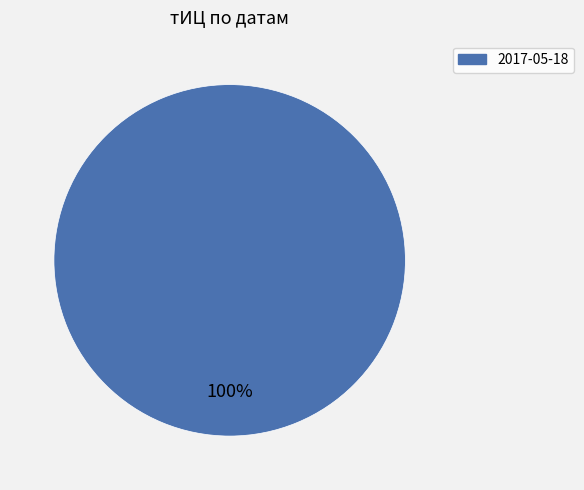

Is there a majority slice in this chart?

Yes